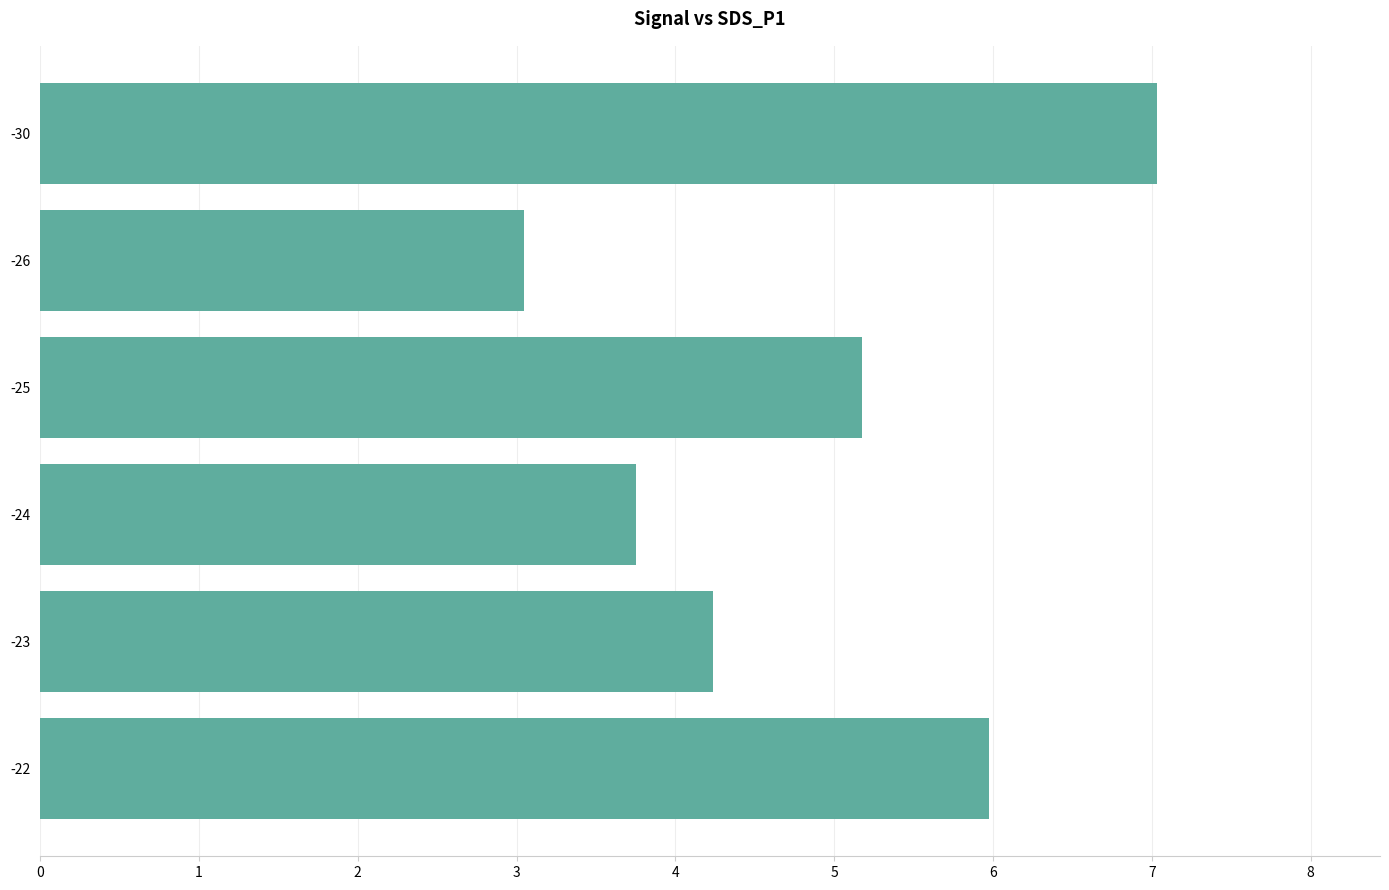

Which label corresponds to the smallest value in the chart?

-26